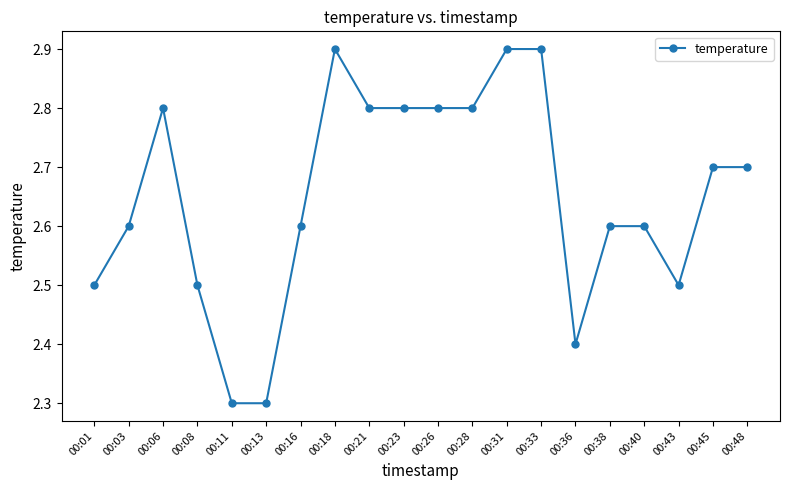

What is the difference between the maximum and second lowest values?

0.6